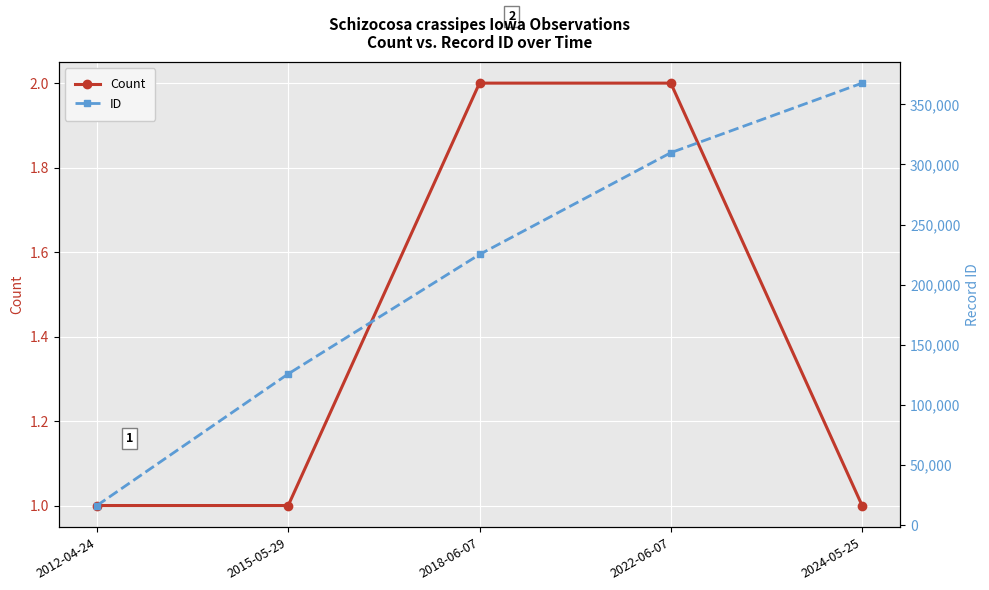

What position from the left is 2015-05-29?

2